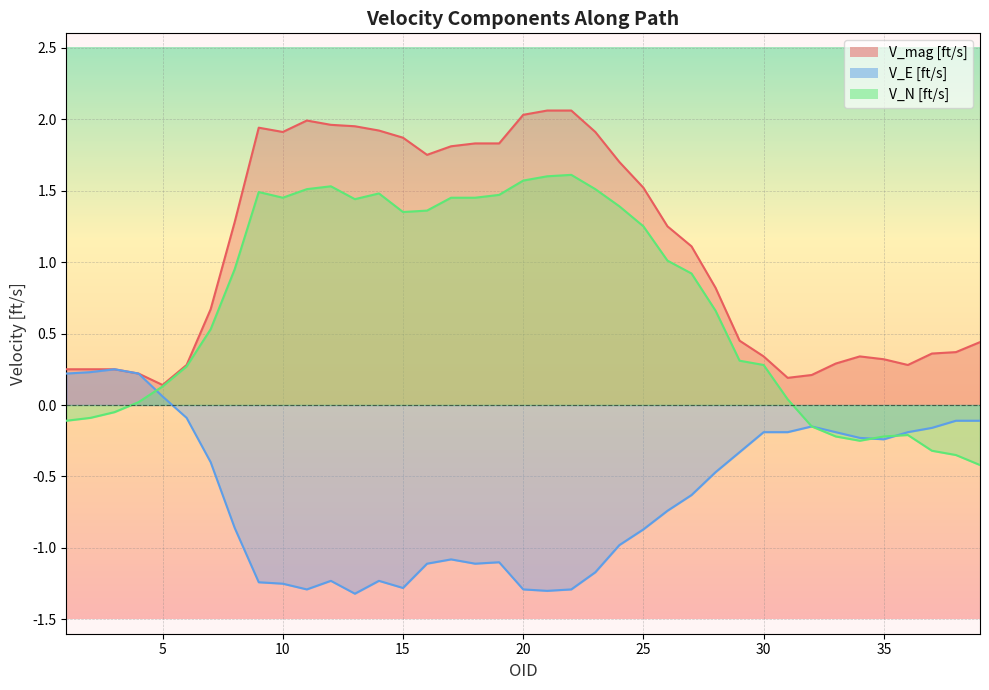

Reading right to left, list all the values displayed in this chart.

V_mag [ft/s]: 0.4	0.4	0.4	0.3	0.3	0.3	0.3	0.2	0.2	0.3	0.5	0.8	1.1	1.2	1.5	1.7	1.9	2.1	2.1	2.0	1.8	1.8	1.8	1.8	1.9	1.9	1.9	2.0	2.0	1.9	1.9	1.3	0.7	0.3	0.1	0.2	0.2	0.2	0.2
V_E [ft/s]: -0.1	-0.1	-0.2	-0.2	-0.2	-0.2	-0.2	-0.1	-0.2	-0.2	-0.3	-0.5	-0.6	-0.7	-0.9	-1.0	-1.2	-1.3	-1.3	-1.3	-1.1	-1.1	-1.1	-1.1	-1.3	-1.2	-1.3	-1.2	-1.3	-1.2	-1.2	-0.9	-0.4	-0.1	0.1	0.2	0.2	0.2	0.2
V_N [ft/s]: -0.4	-0.3	-0.3	-0.2	-0.2	-0.2	-0.2	-0.1	0.0	0.3	0.3	0.7	0.9	1.0	1.2	1.4	1.5	1.6	1.6	1.6	1.5	1.4	1.4	1.4	1.4	1.5	1.4	1.5	1.5	1.4	1.5	0.9	0.5	0.3	0.1	0.0	-0.1	-0.1	-0.1